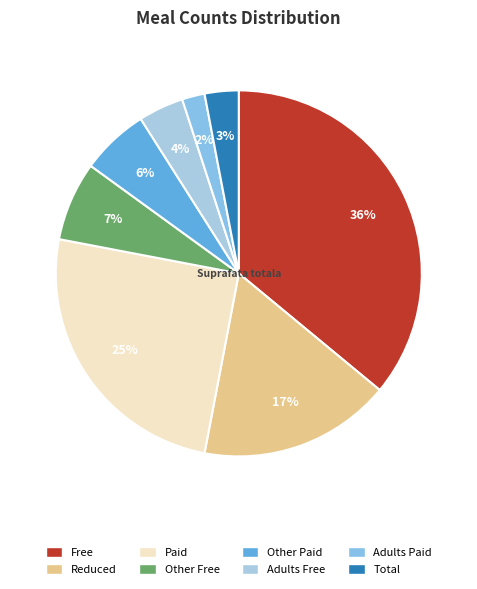

Do Adults Paid and Paid together represent more than half of the pie?

No